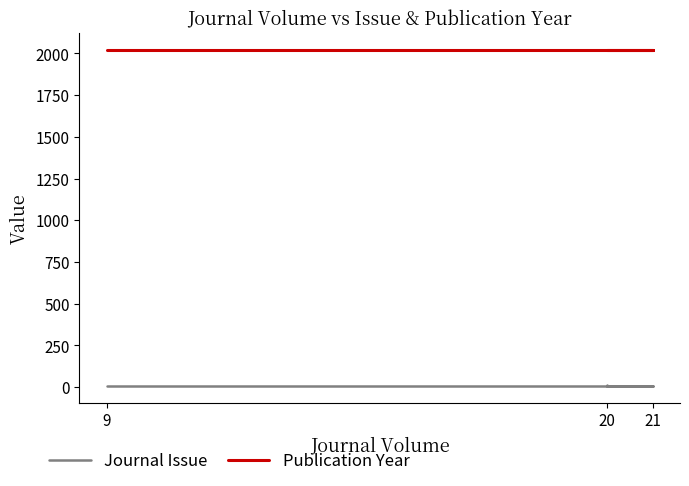

What are all the series names shown in the legend?

Journal Issue, Publication Year